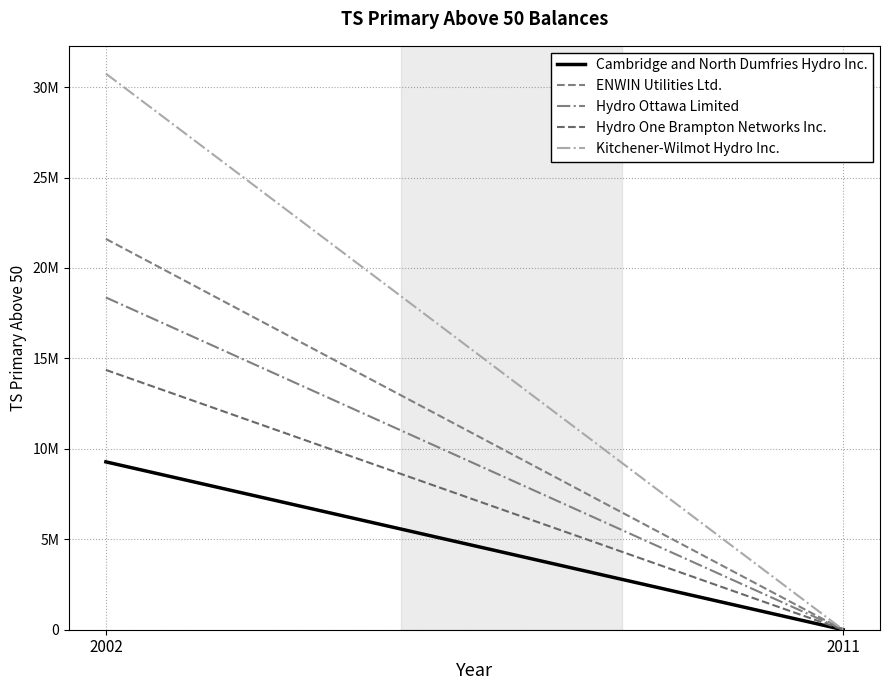

What is the approximate value of ENWIN Utilities Ltd. at 2002?

21606146.0